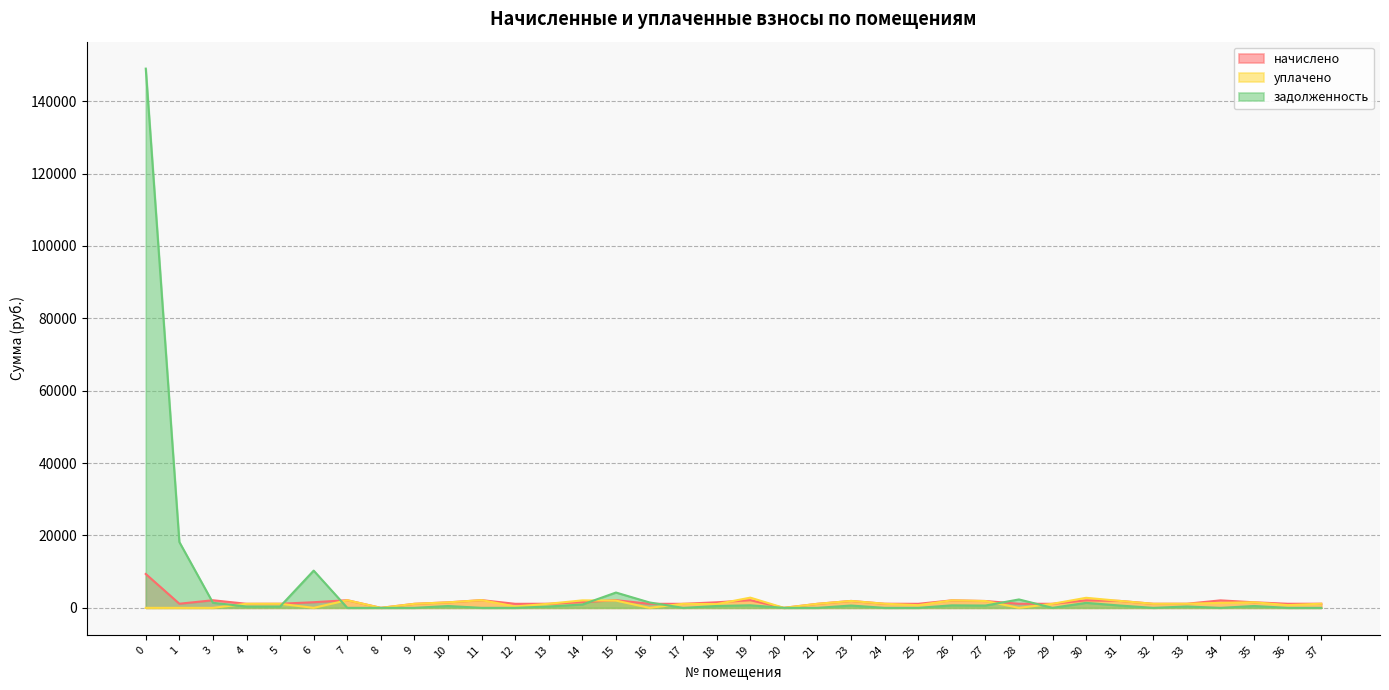

Which series changed the most between 16 and 27?

уплачено